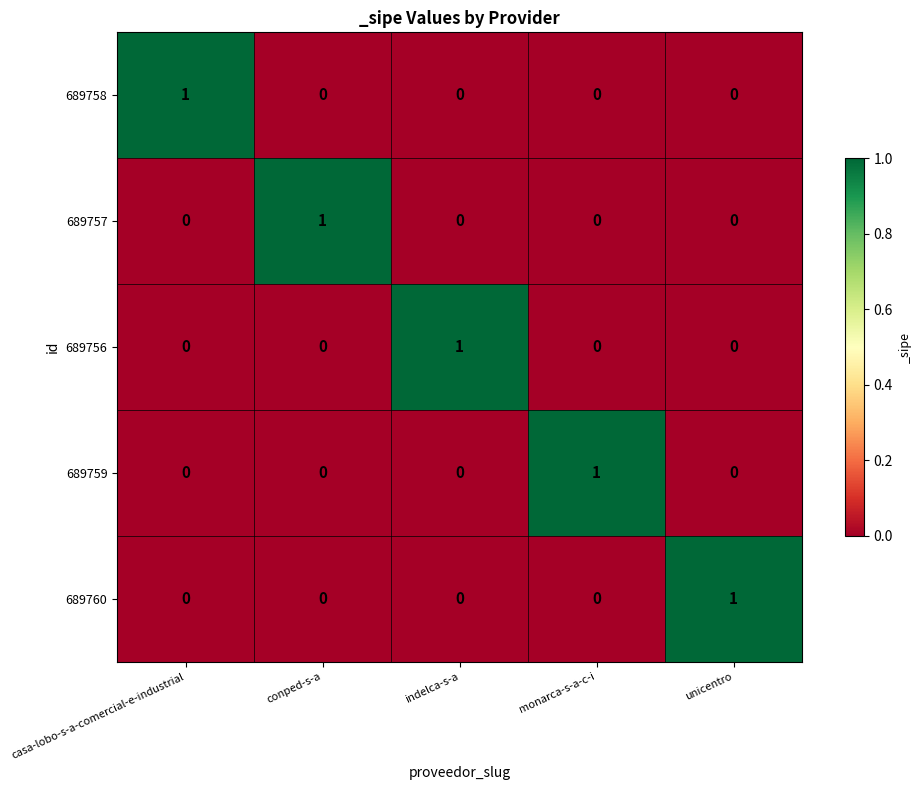

At which label does 689758 reach its peak?

casa-lobo-s-a-comercial-e-industrial